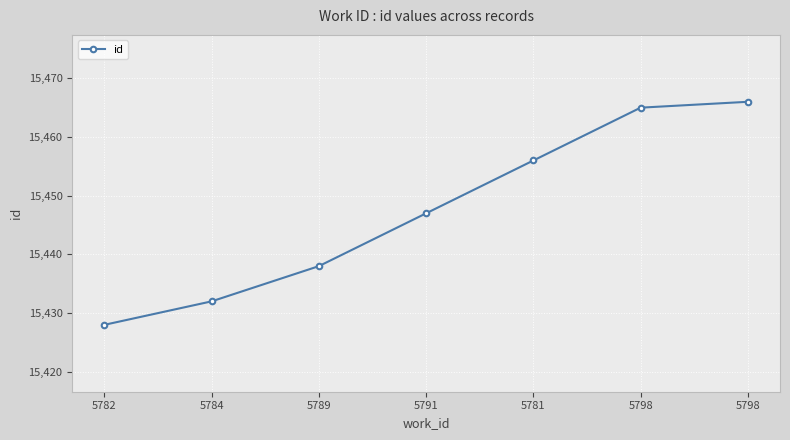

Is this an area chart (filled region under the line)?

No